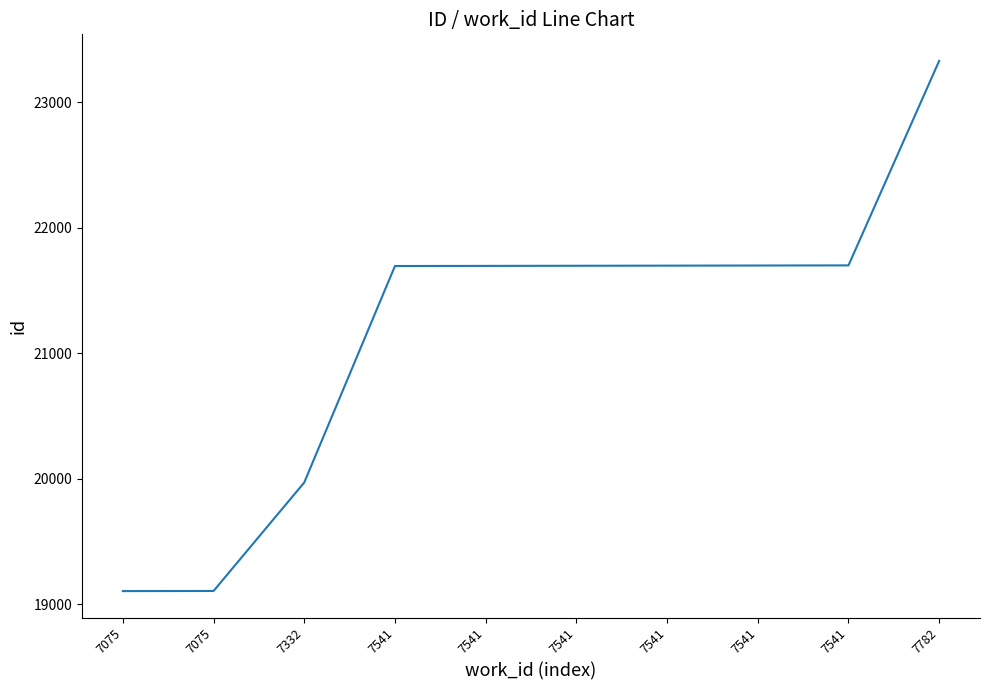

How many lines are shown in the chart?

1